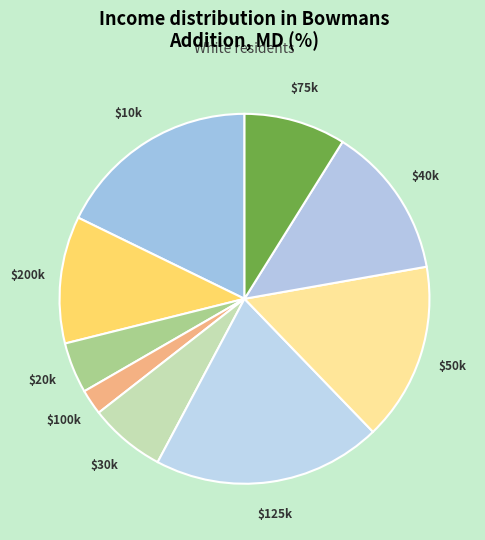

Is there a majority slice in this chart?

No